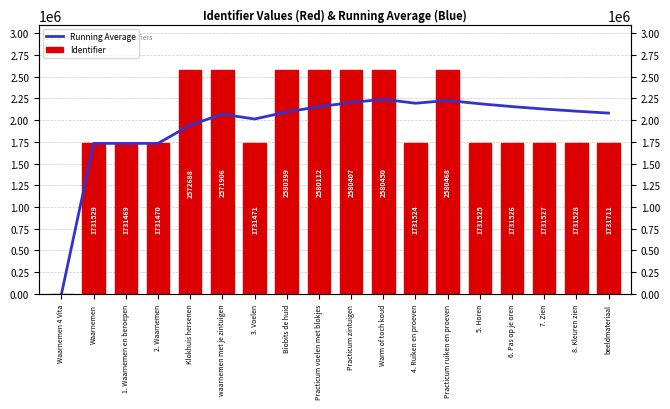

The Identifier series shows 1731470.0 at 2. Waarnemen. True or false?

True